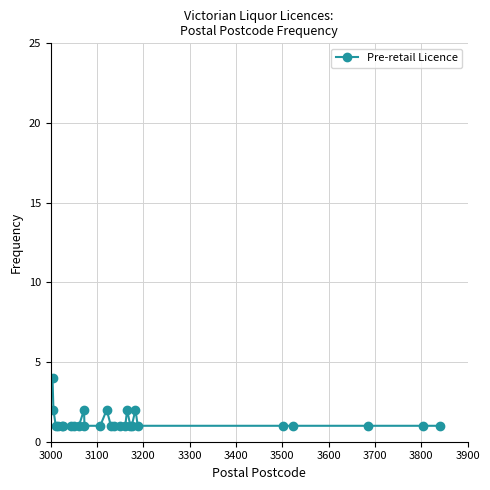

True or false: the data has more than 0 interior local peaks.

True